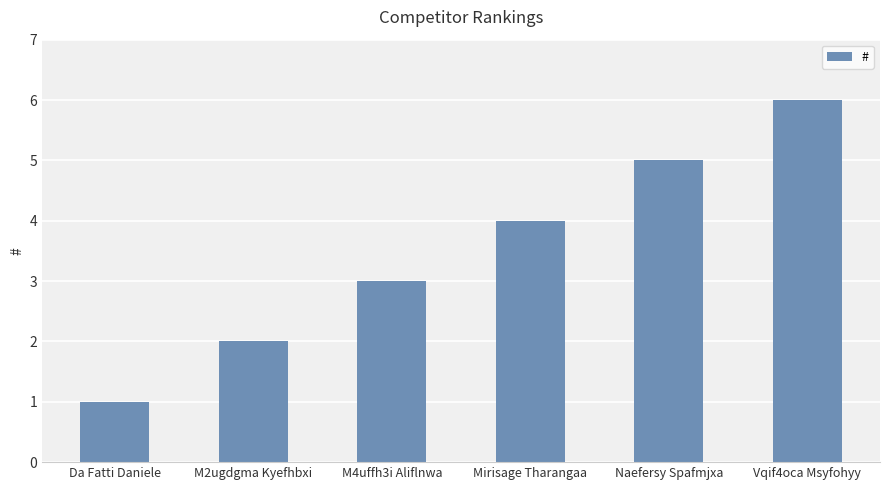

What is the maximum value shown in the chart?

6